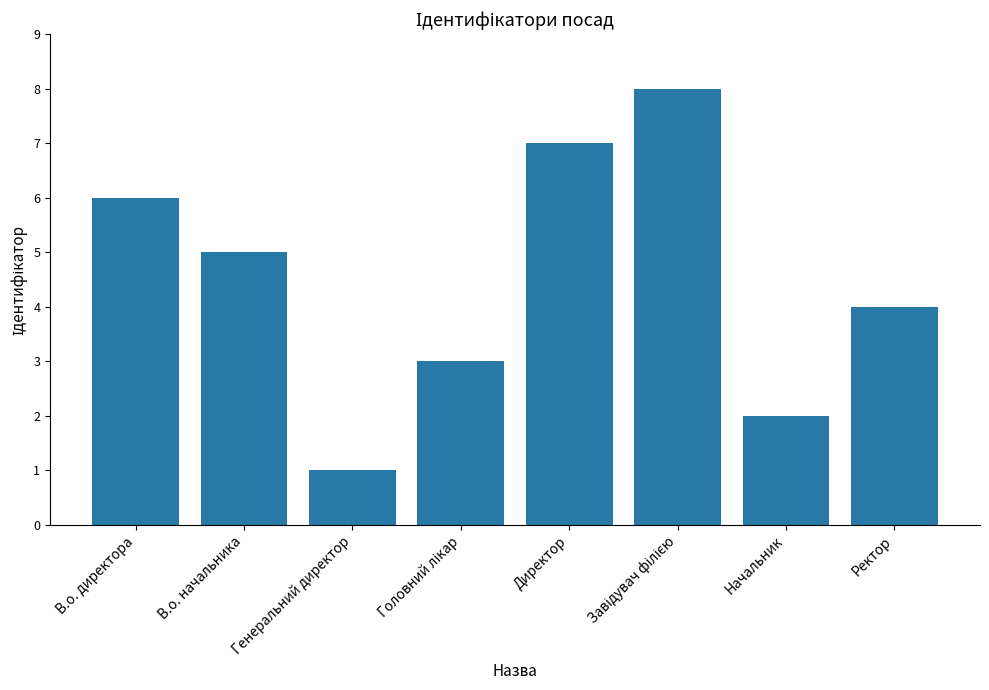

Which category has the lowest value across all series?

Генеральний директор